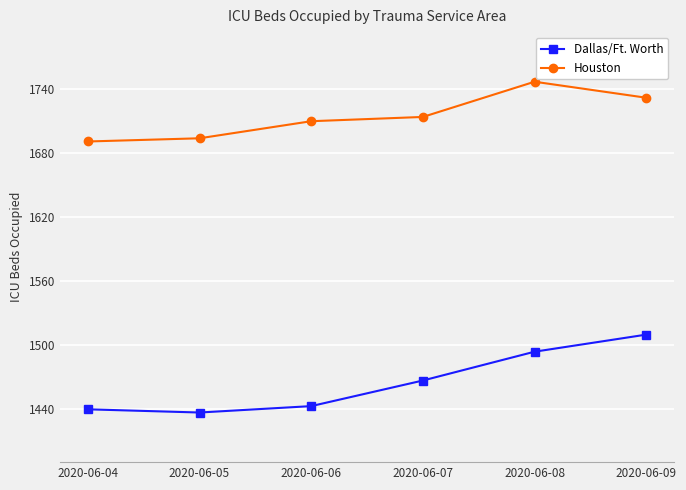

How many data points in Dallas/Ft. Worth are less than 1467?

3